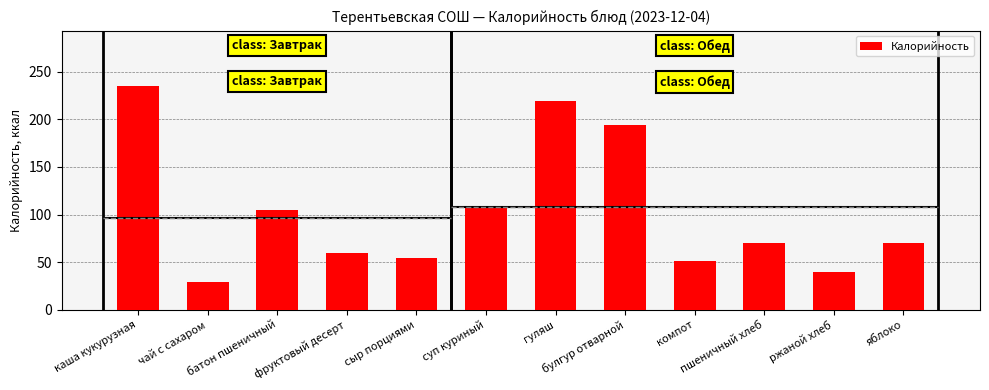

What is the change in value from батон пшеничный to фруктовый десерт?

-44.8